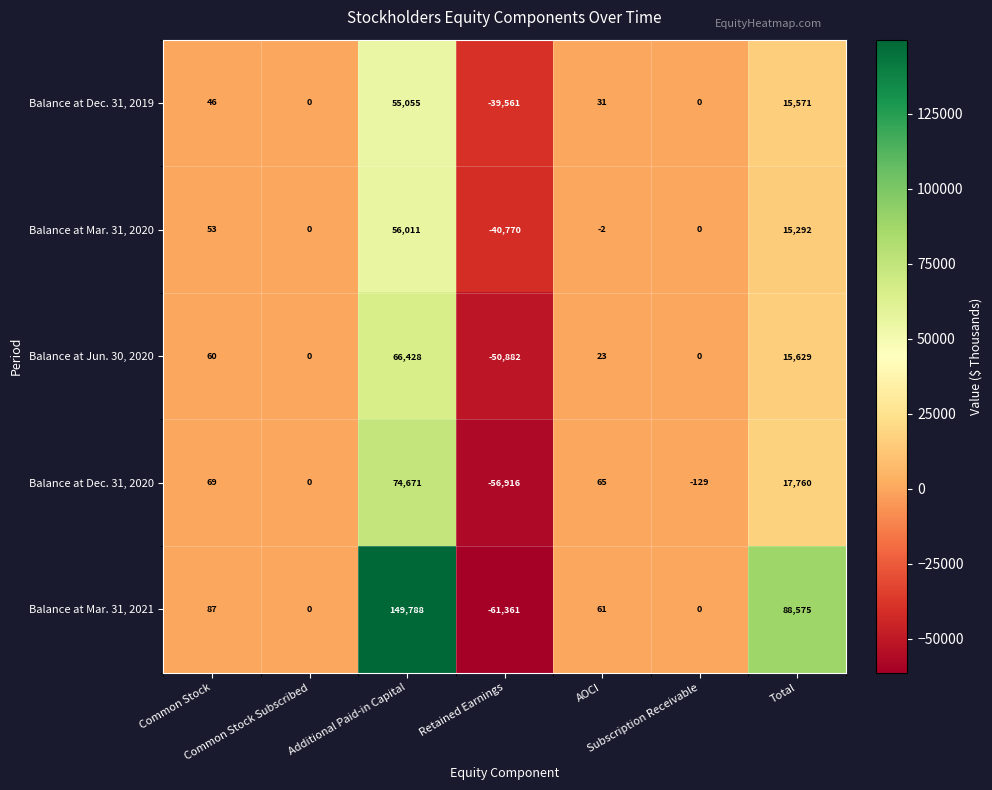

At which category is the sum across all series the highest?

Additional Paid-in Capital